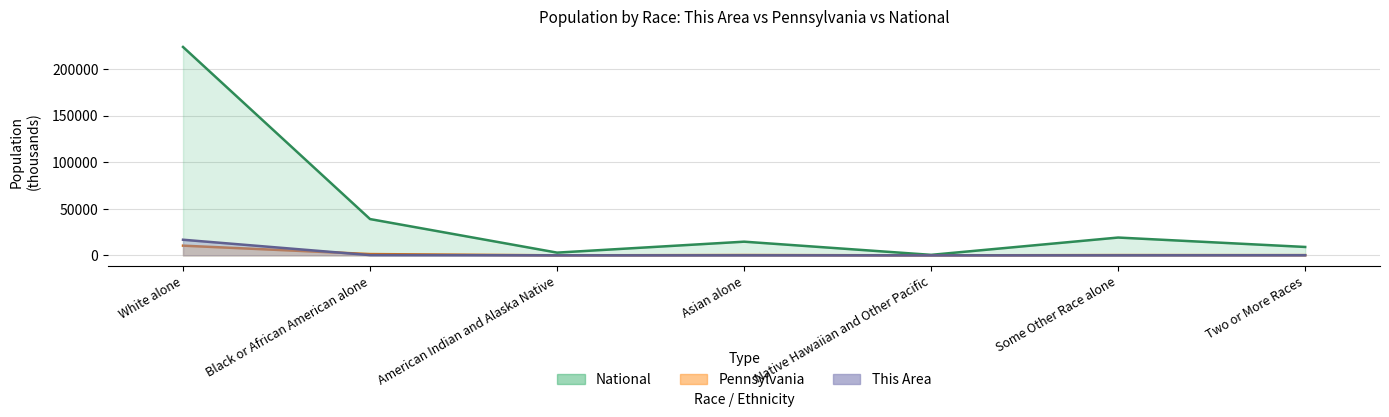

What is the lowest value of the Pennsylvania series?

3.7